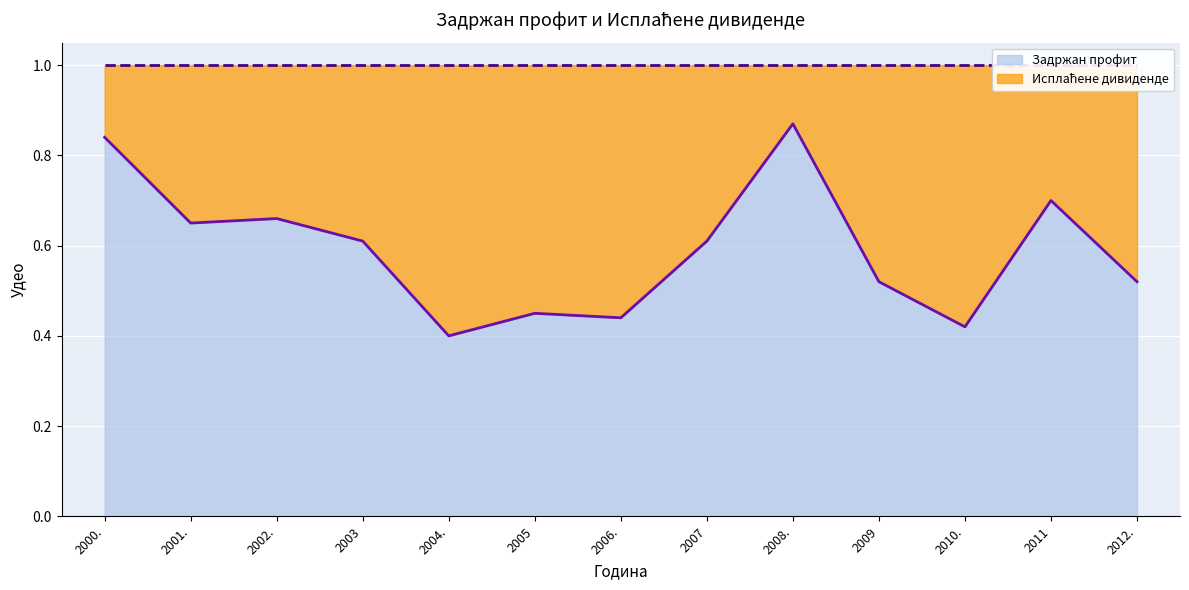

What is the label of the 12th point from the right?

2001.